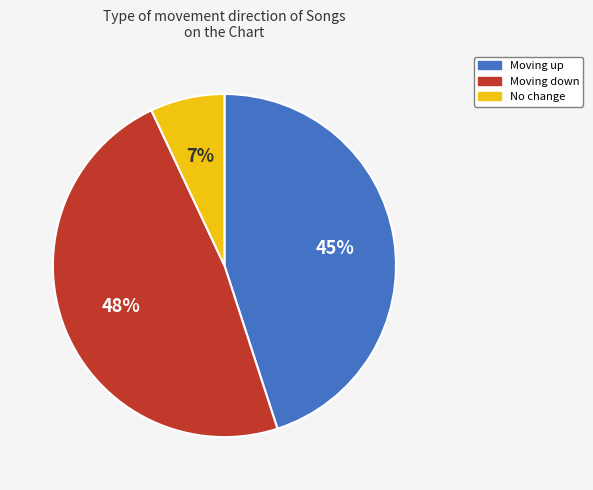

Does any single category account for the majority?

No